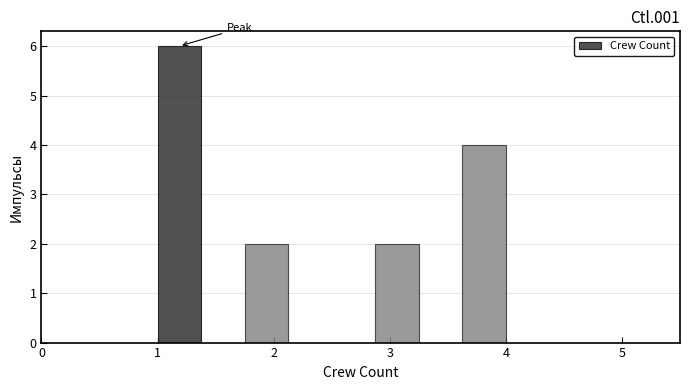

Around what value on the x-axis is the tallest bar? Give the approximate position of its centre, as read against the axis.

1.2